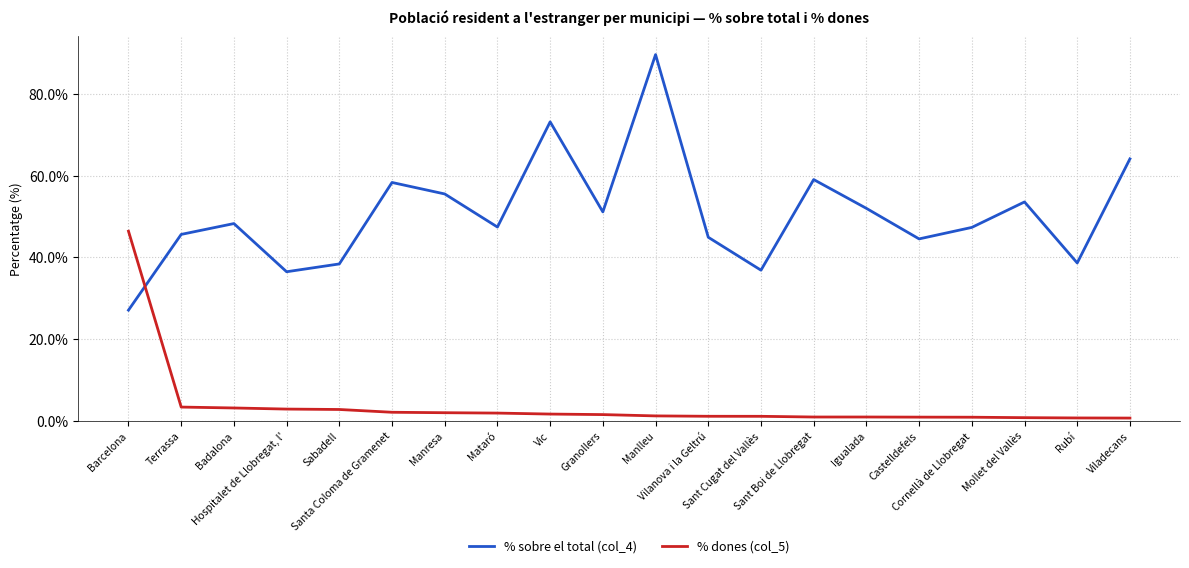

What is the spread (max minus min) of values at Sabadell?

35.6